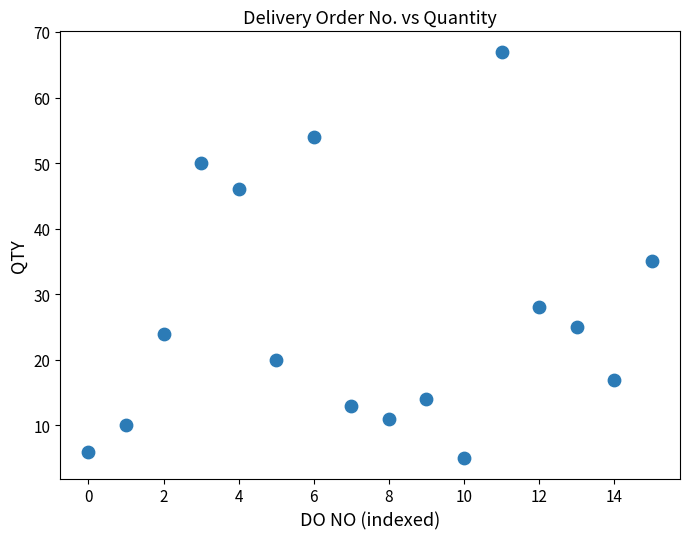

What is the range of Y values (max minus min)?

62